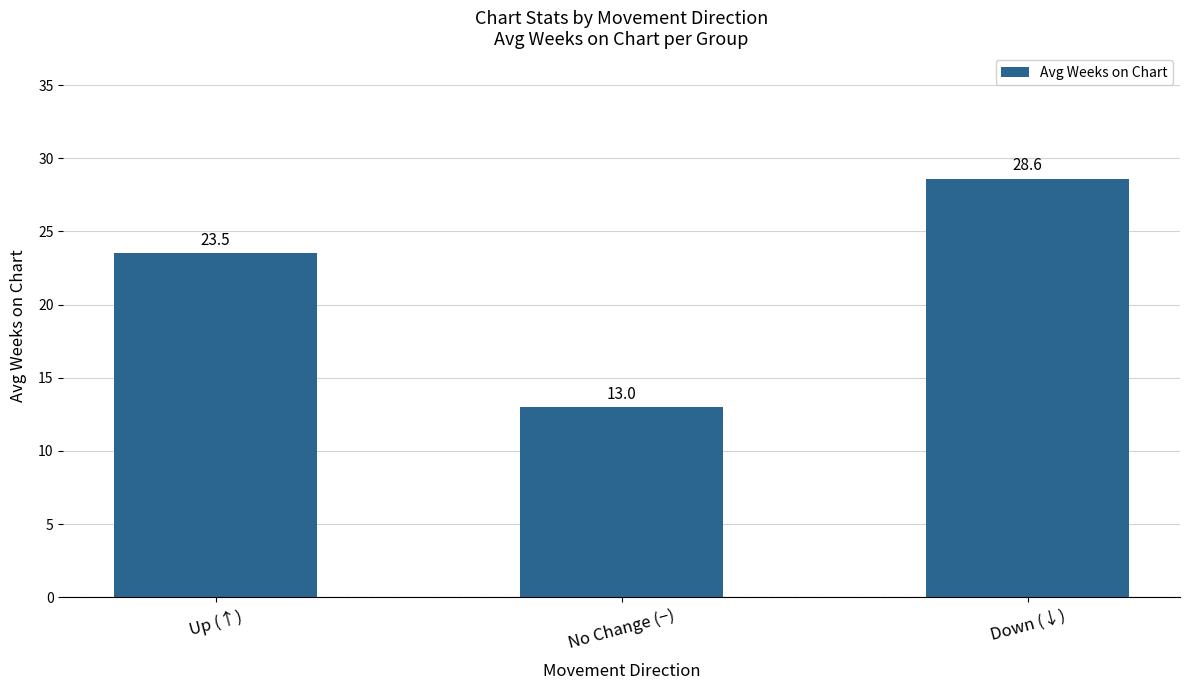

Reading left to right, list all the values displayed in this chart.

23.5	13.0	28.6